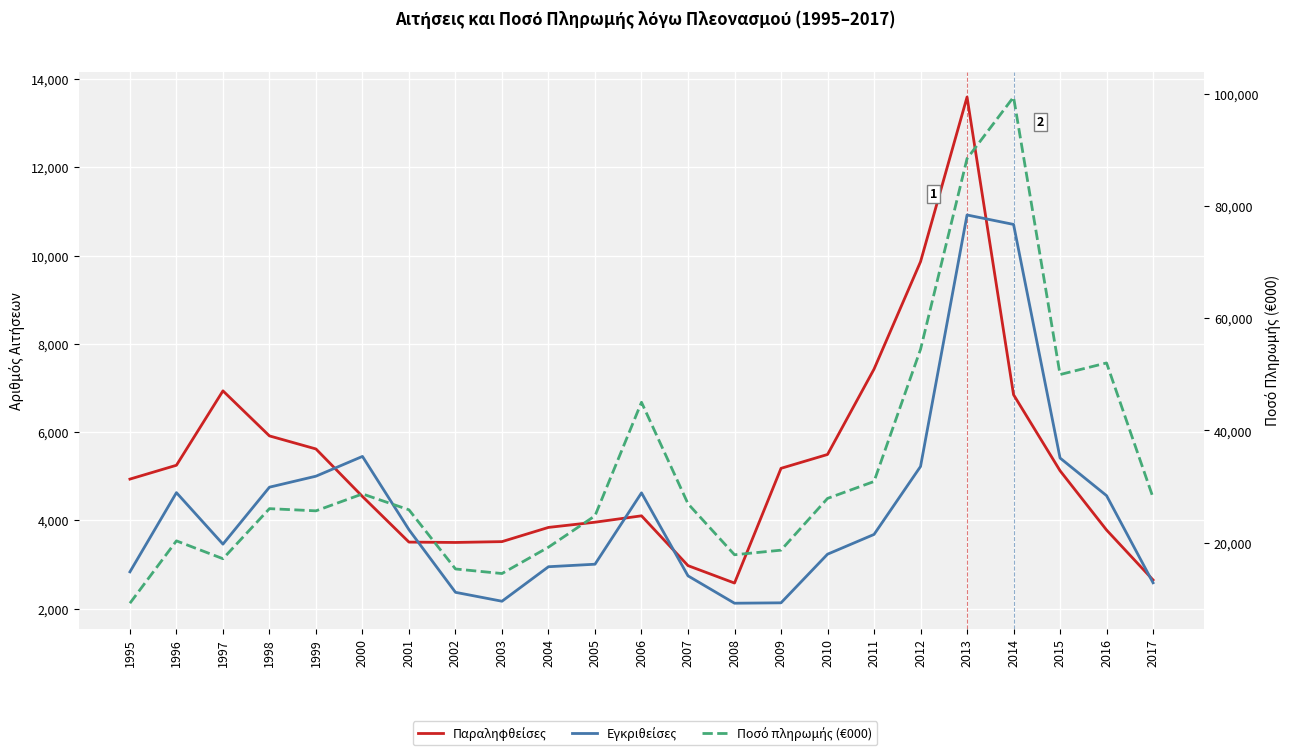

Which series has the largest total across all categories?

Ποσό πληρωμής (€000)